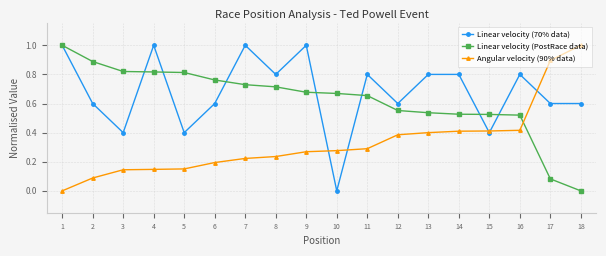

What is the total value across all series at 5?

1.4